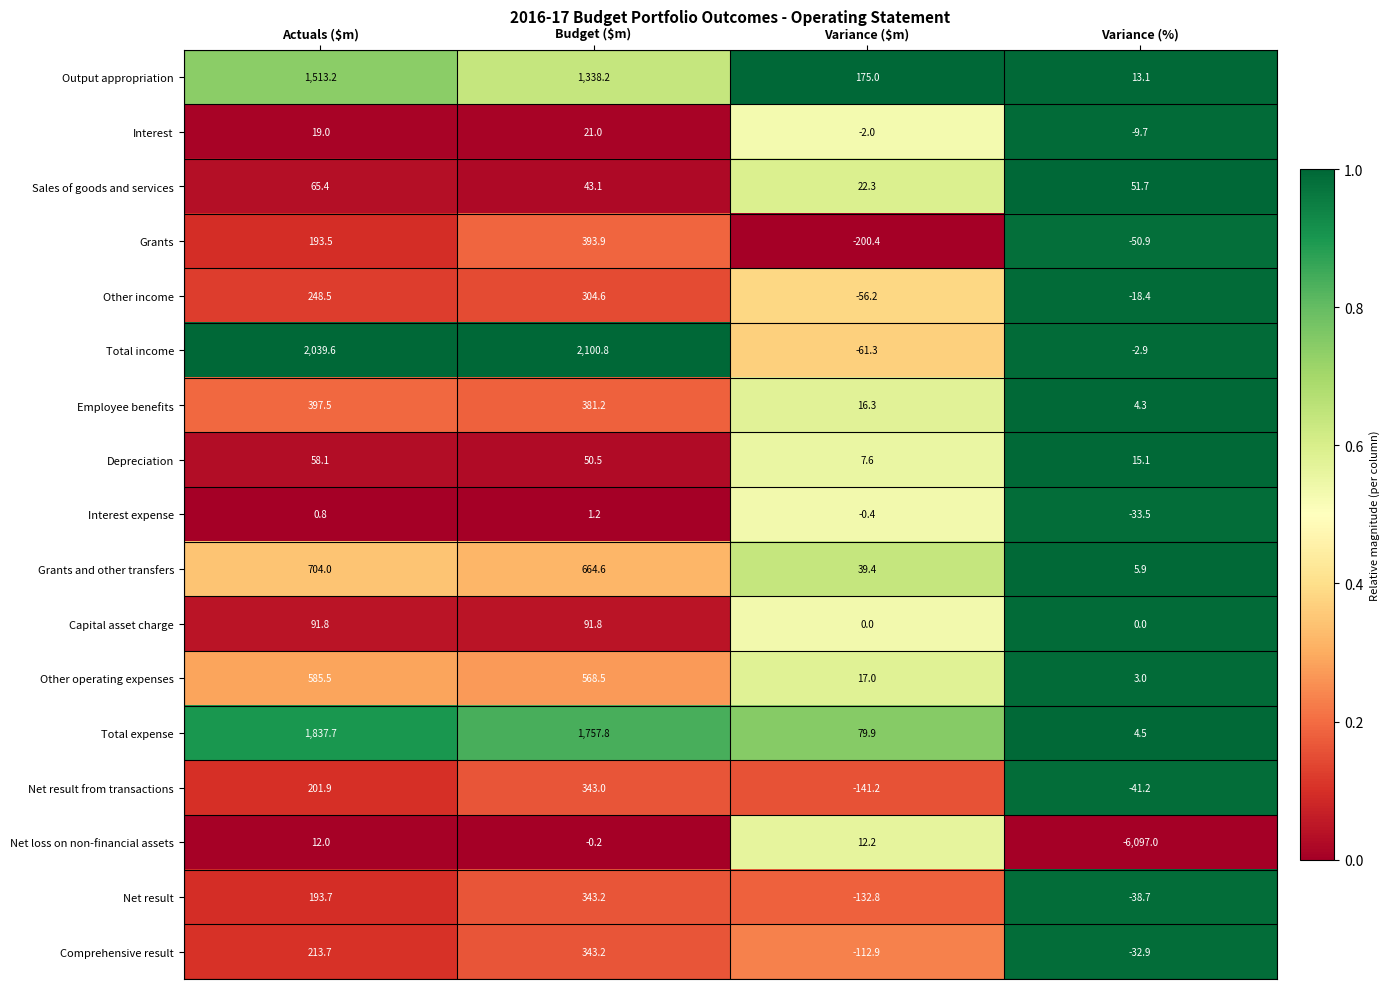

At which category is the sum across all series the highest?

Budget ($m)